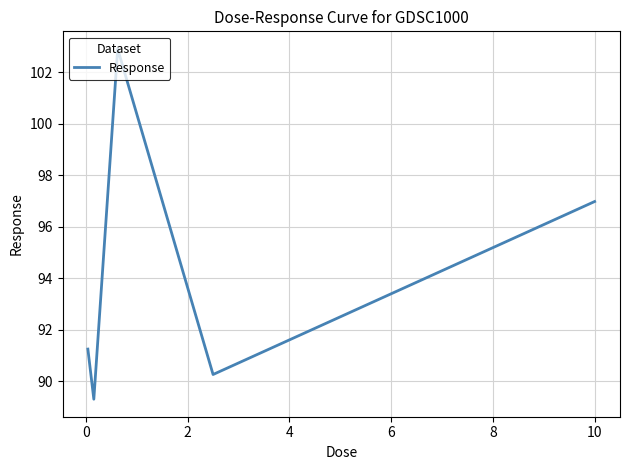

Count the number of categories in the chart.

5